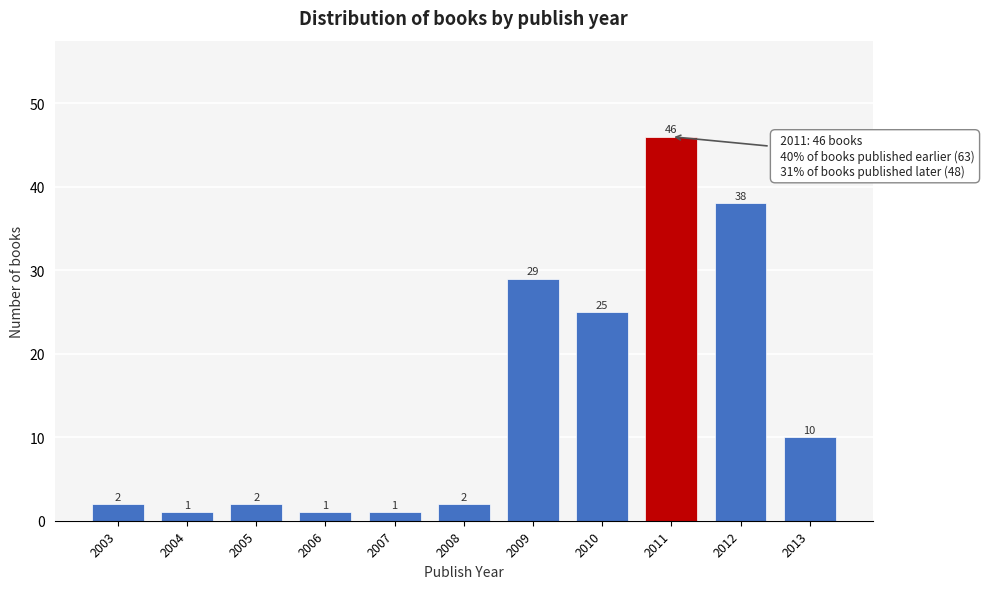

Reading right to left, what are all the values shown in this chart?

10	38	46	25	29	2	1	1	2	1	2